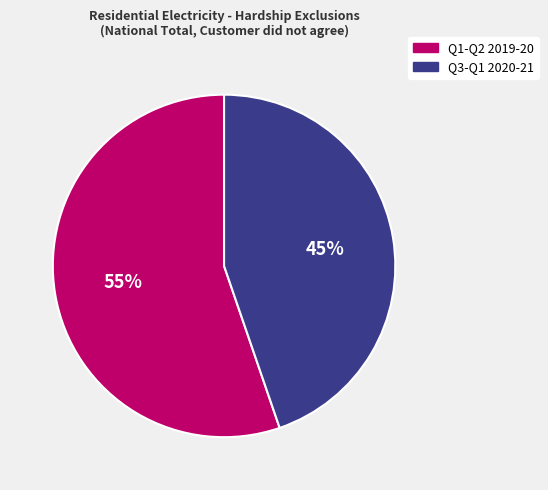

To the nearest percent, what is the combined percentage of Q3-Q1 2020-21 and Q1-Q2 2019-20?

100%